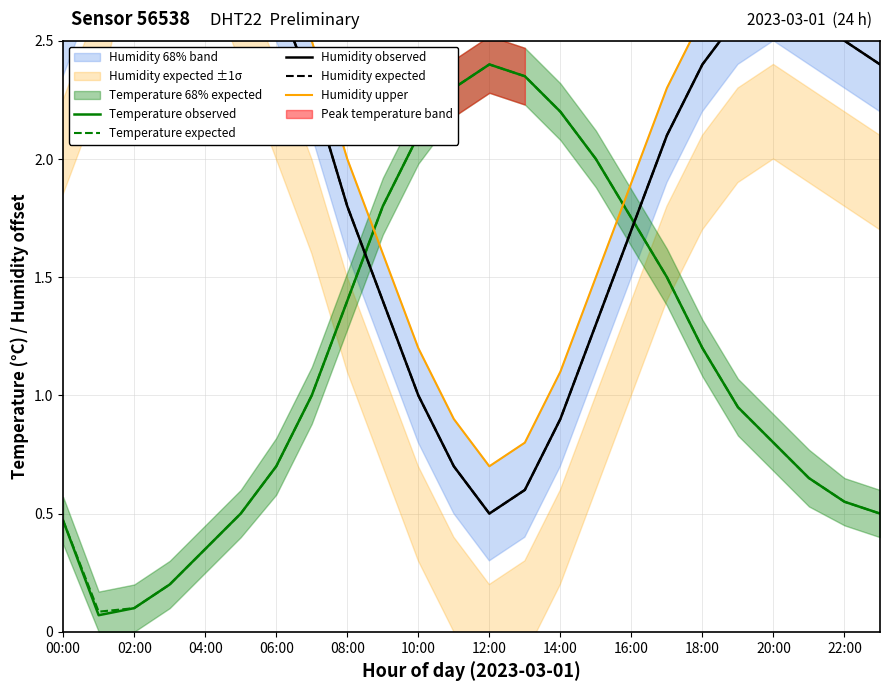

What is the sum of all Humidity observed values?

51.7